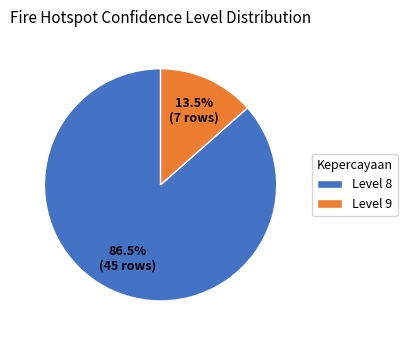

Approximately how many times larger is the value at Level 8 compared to Level 9?

6.4